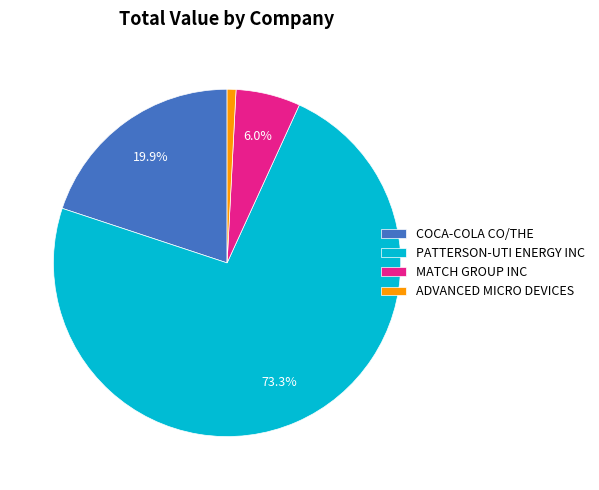

Rank the categories by value from lowest to highest.

ADVANCED MICRO DEVICES, MATCH GROUP INC, COCA-COLA CO/THE, PATTERSON-UTI ENERGY INC